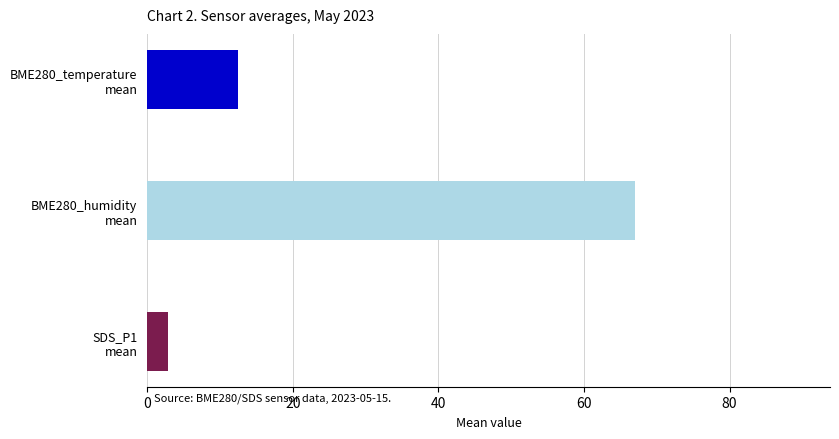

The BME280_temperature series shows 12.7 at 5. True or false?

True